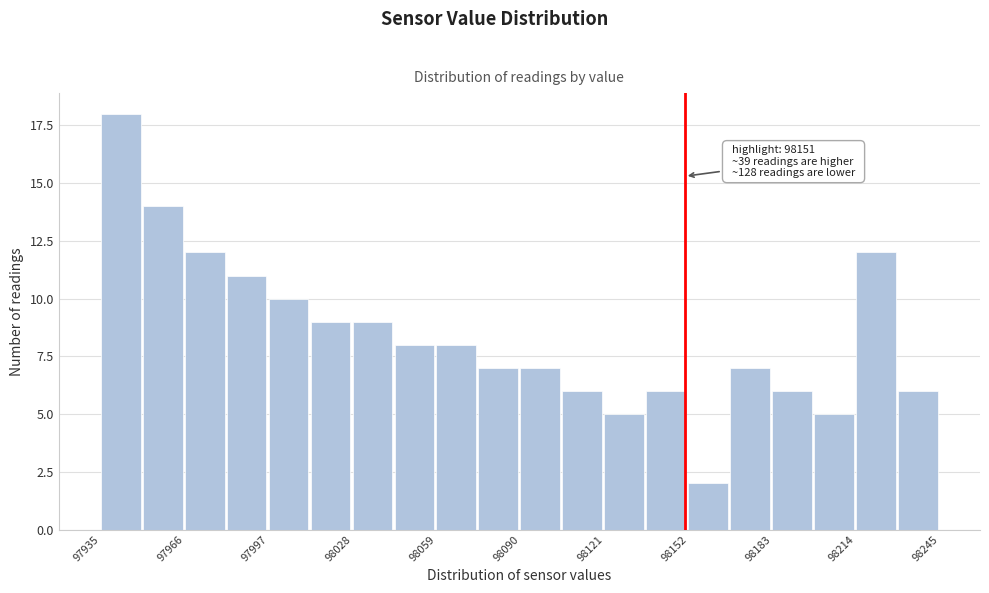

Around what value on the x-axis is the tallest bar? Give the approximate position of its centre, as read against the axis.

97945